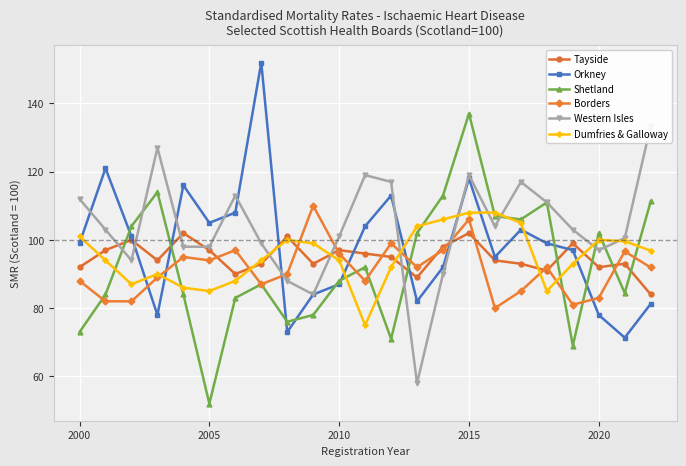

What are all the series names shown in the legend?

Tayside, Orkney, Shetland, Borders, Western Isles, Dumfries & Galloway